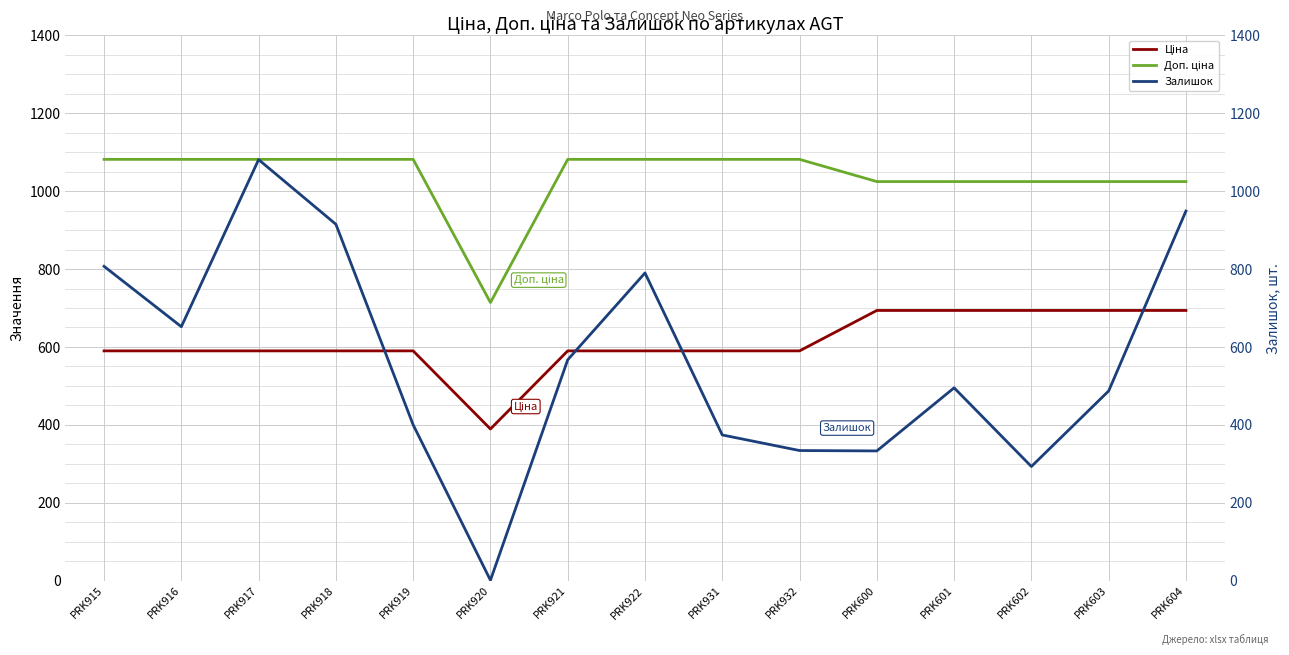

Reading left to right, list all the values displayed in this chart.

Ціна: PRK915=589.9	PRK916=589.9	PRK917=589.9	PRK918=589.9	PRK919=589.9	PRK920=389.3	PRK921=589.9	PRK922=589.9	PRK931=589.9	PRK932=589.9	PRK600=693.7	PRK601=693.7	PRK602=693.7	PRK603=693.7	PRK604=693.7
Доп. ціна: PRK915=1081.7	PRK916=1081.7	PRK917=1081.7	PRK918=1081.7	PRK919=1081.7	PRK920=714.0	PRK921=1081.7	PRK922=1081.7	PRK931=1081.7	PRK932=1081.7	PRK600=1024.6	PRK601=1024.6	PRK602=1024.6	PRK603=1024.6	PRK604=1024.6
Залишок: PRK915=807.0	PRK916=652.0	PRK917=1081.0	PRK918=915.0	PRK919=400.0	PRK920=1.0	PRK921=567.0	PRK922=790.0	PRK931=374.0	PRK932=334.0	PRK600=333.0	PRK601=495.0	PRK602=293.0	PRK603=487.0	PRK604=949.0